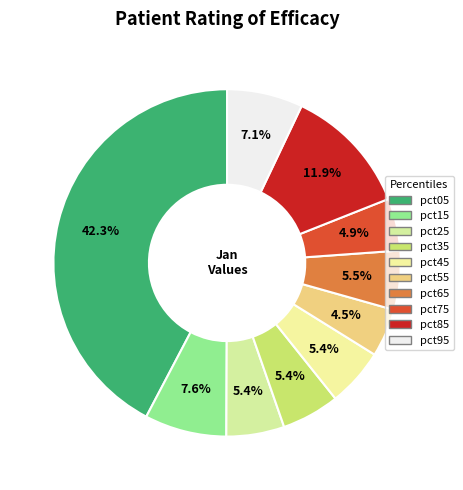

How many slices are in this pie chart?

10